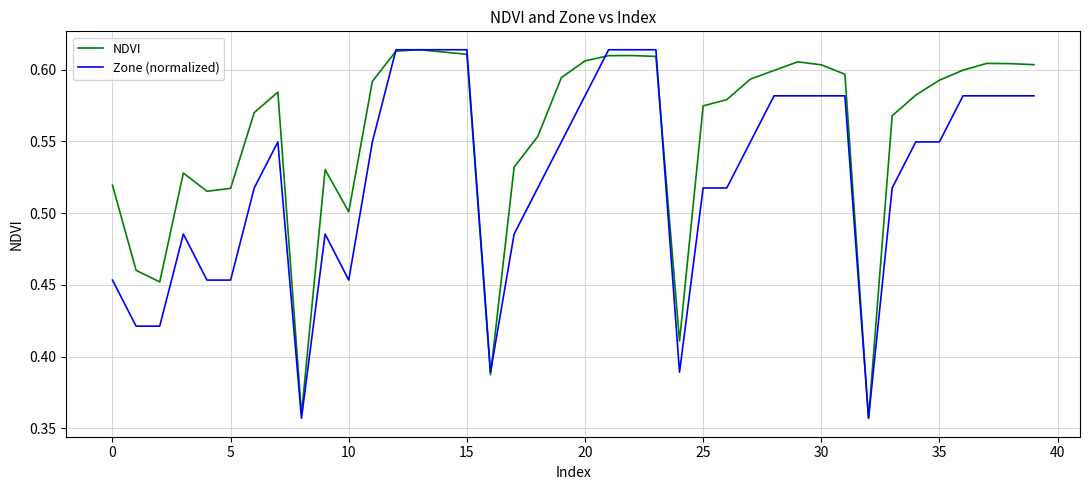

List the series in order of their overall mean, lowest first.

Zone (normalized), NDVI